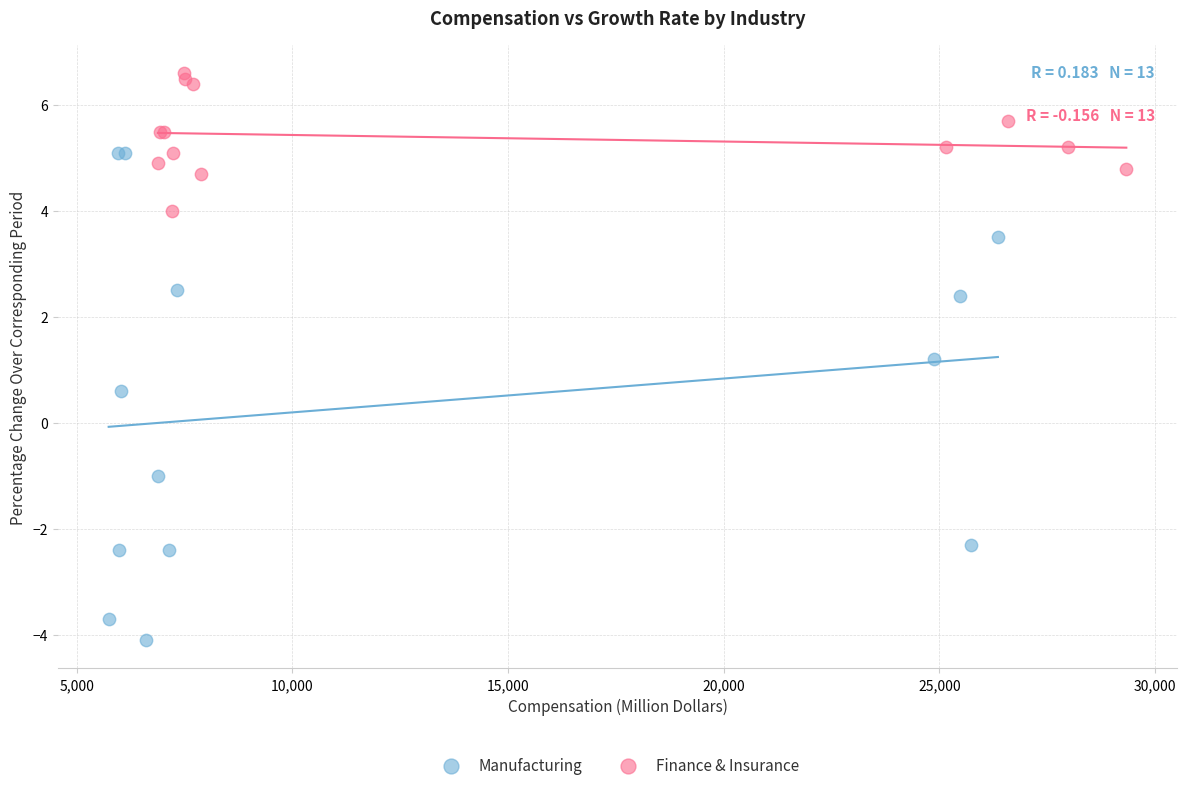

Which series reaches the maximum Y coordinate?

Finance & Insurance